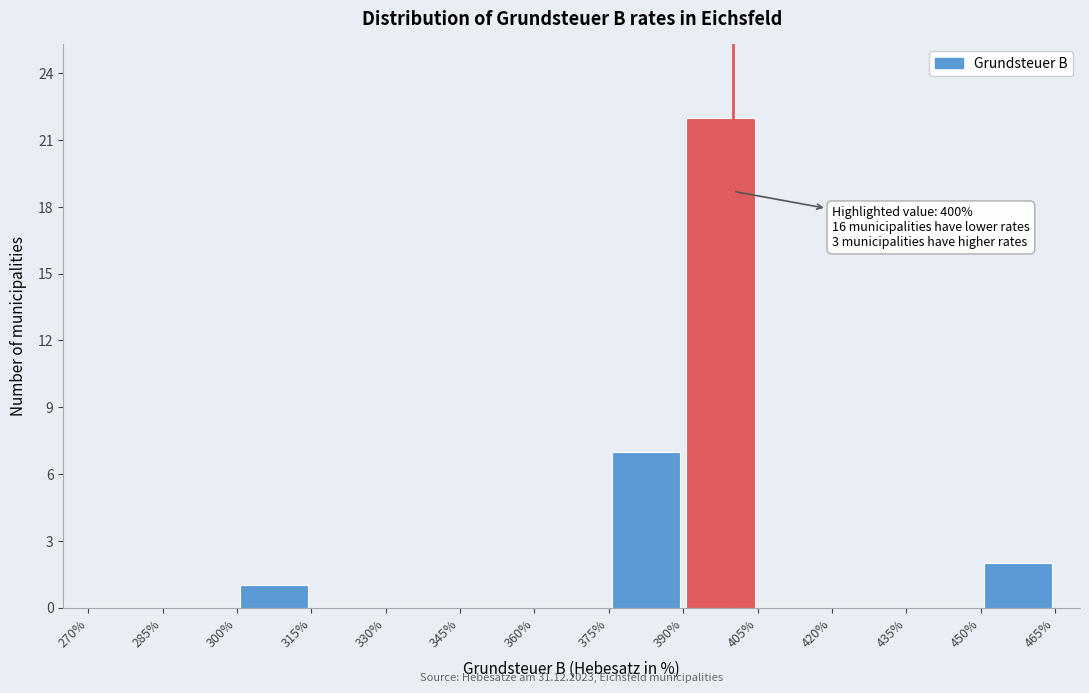

Which range on the x-axis has the tallest bar?

390% to 405%